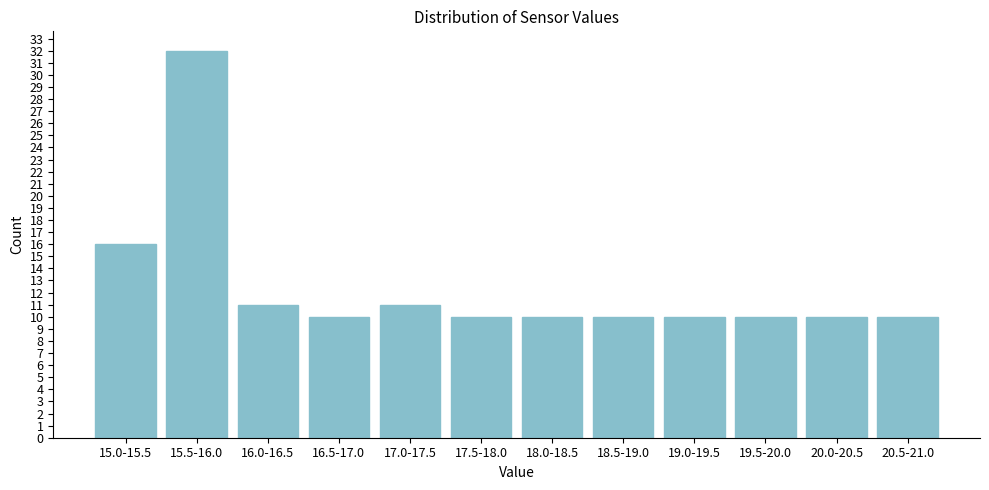

Reading left to right, what are all the values shown in this chart?

16	32	11	10	11	10	10	10	10	10	10	10